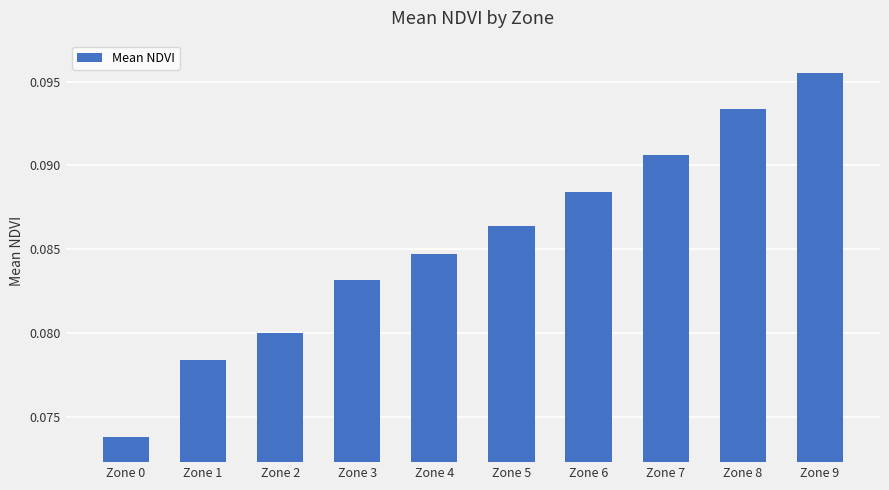

True or false: the data shows 0.0 at Zone 3.

False